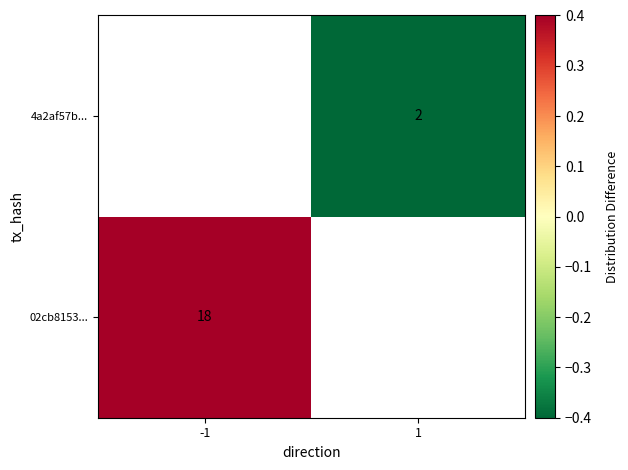

What is the maximum value shown in the chart?

0.4